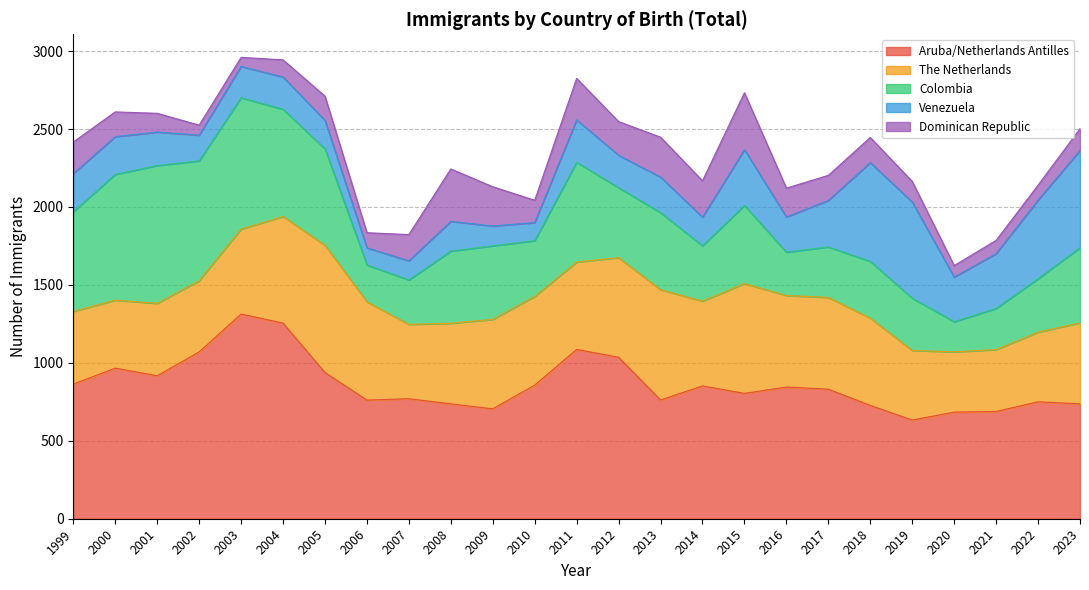

Is it true that Aruba/Netherlands Antilles equals 488 at 2008?

False